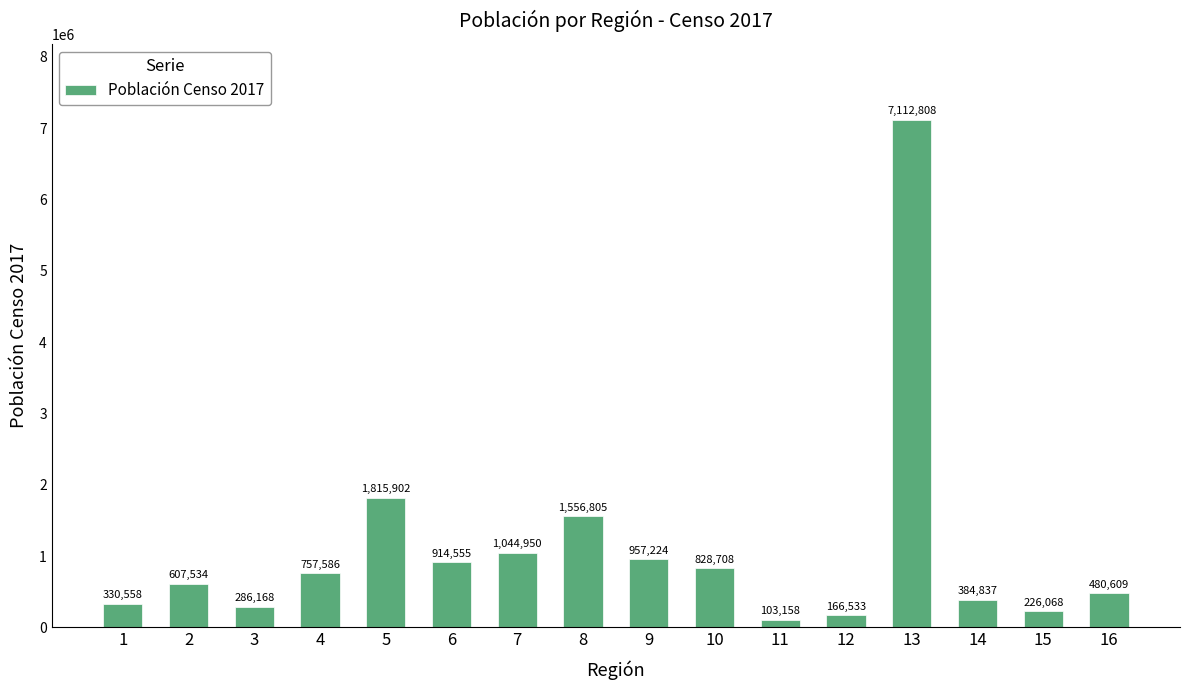

Reading right to left, extract all data points from this chart.

480609	226068	384837	7112808	166533	103158	828708	957224	1556805	1044950	914555	1815902	757586	286168	607534	330558